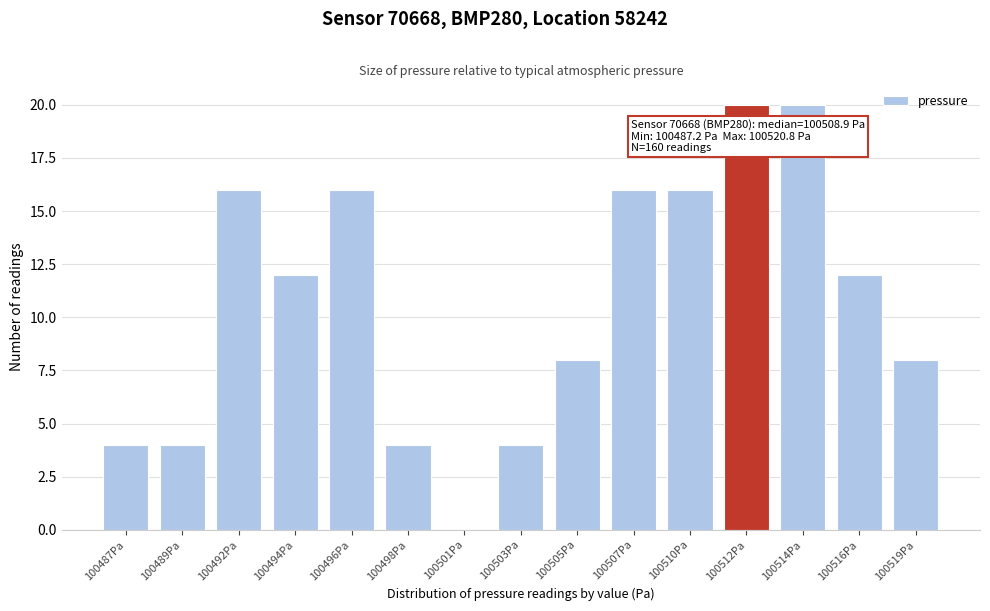

Reading right to left, what are all the values shown in this chart?

100519Pa=8	100516Pa=12	100514Pa=20	100512Pa=20	100510Pa=16	100507Pa=16	100505Pa=8	100503Pa=4	100501Pa=0	100498Pa=4	100496Pa=16	100494Pa=12	100492Pa=16	100489Pa=4	100487Pa=4